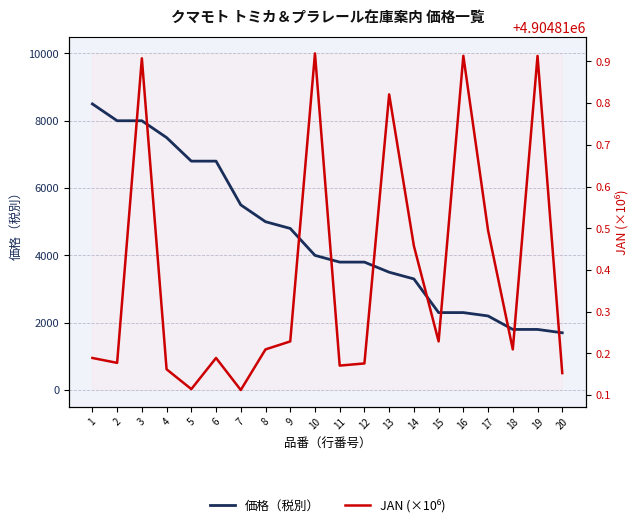

Does the chart display data point markers on the line(s)?

No